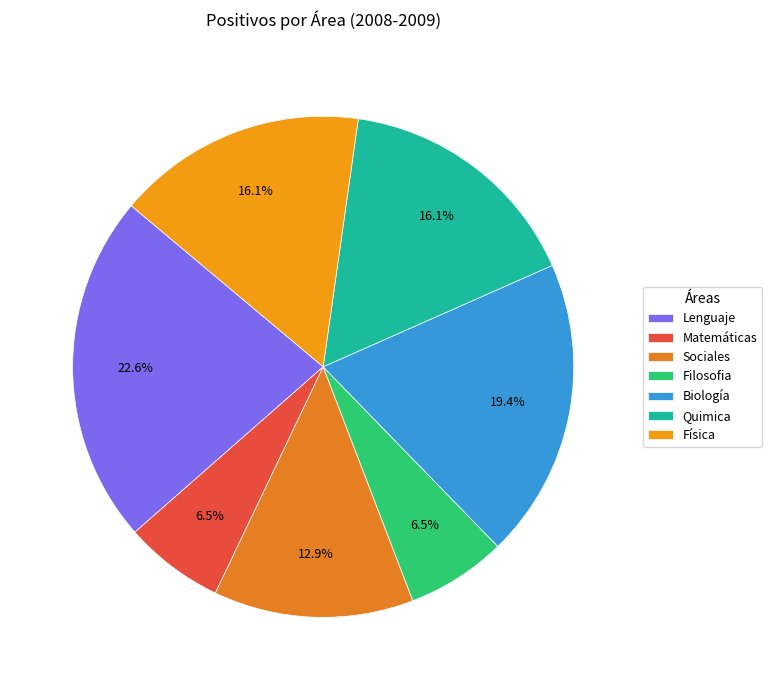

What percentage do Sociales and Lenguaje together represent?

35.5%